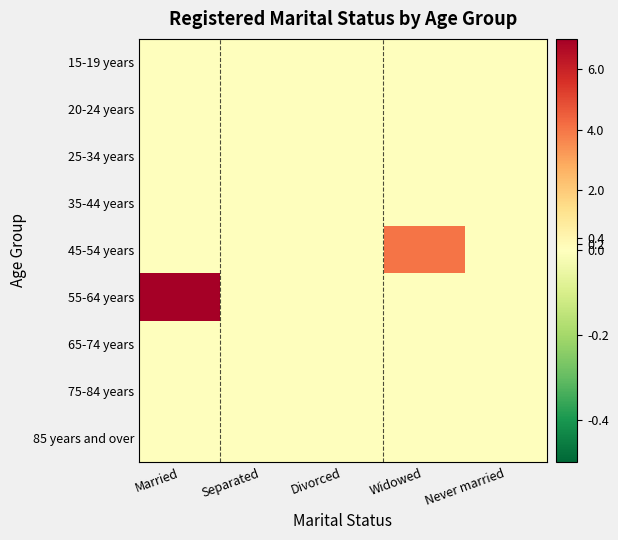

Which has a higher value, Married or Divorced?

Married